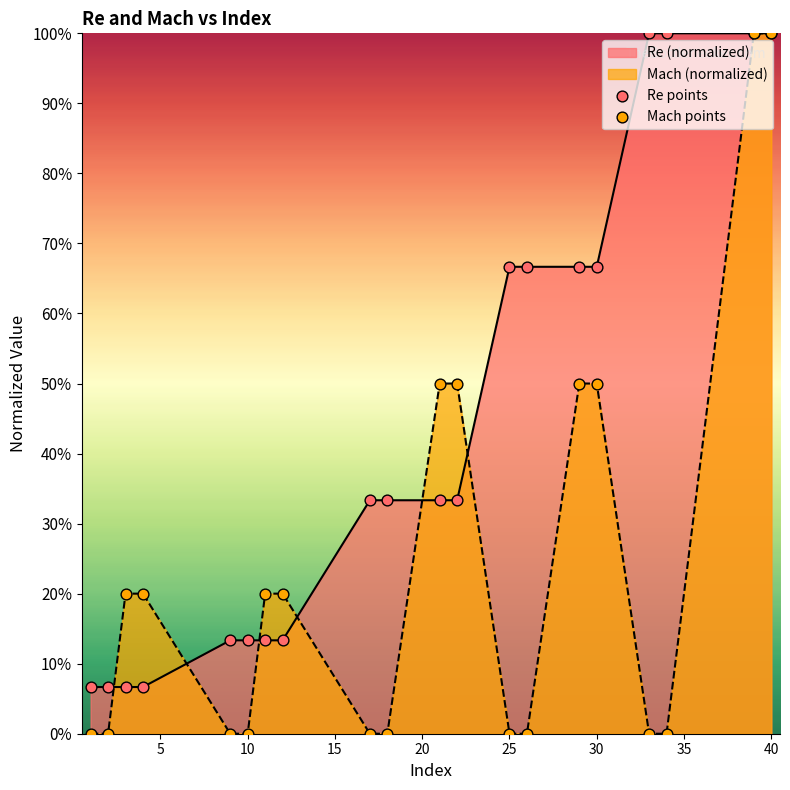

At how many categories does at least one series exceed 0?

20